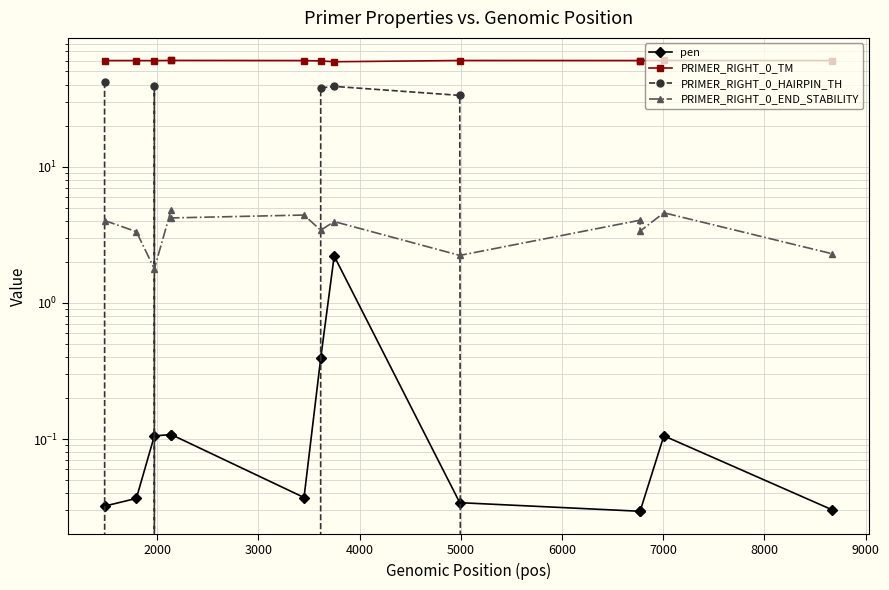

What is the minimum value for PRIMER_RIGHT_0_END_STABILITY?

1.8